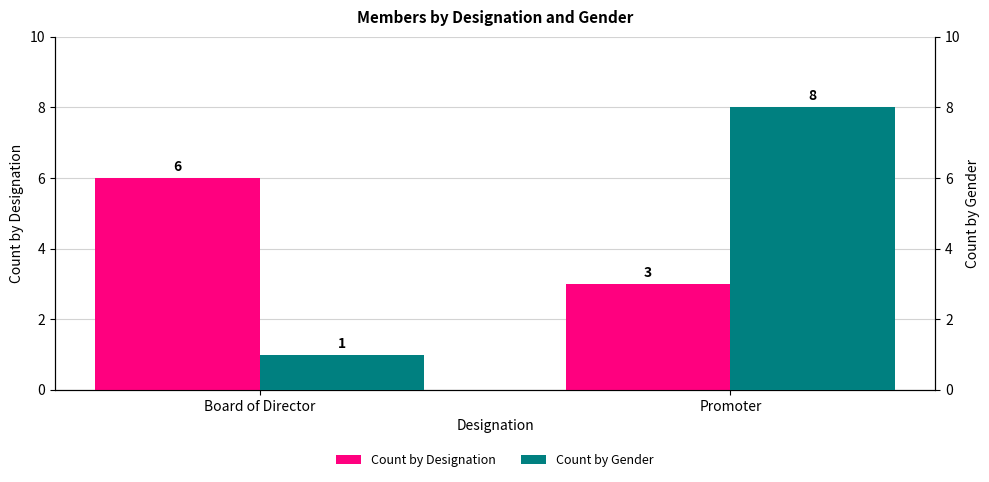

Is it true that Count by Gender equals 8 at Promoter?

True